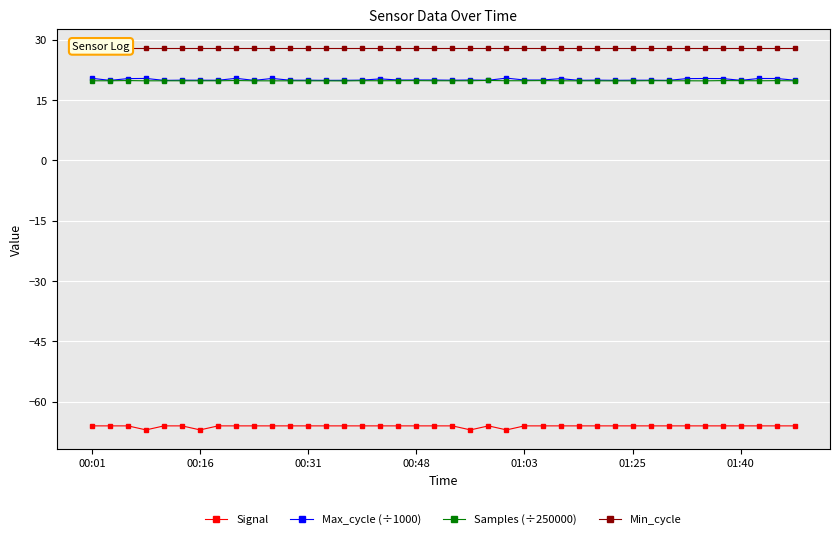

True or false: Samples (÷250000) has more than 0 points higher than both neighbors.

True